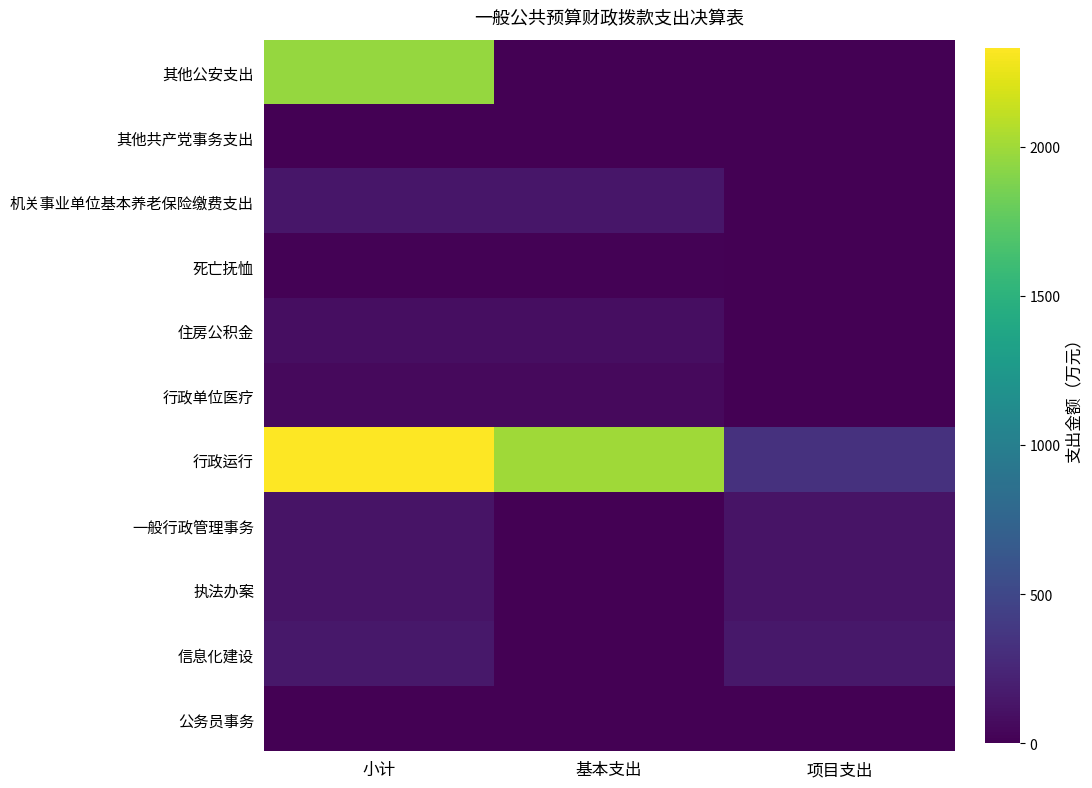

Reading right to left, extract all data points from this chart.

其他公安支出: 项目支出=0.0	基本支出=0.0	小计=1962.7
其他共产党事务支出: 项目支出=0.0	基本支出=0.8	小计=0.8
机关事业单位基本养老保险缴费支出: 项目支出=0.0	基本支出=137.3	小计=137.3
死亡抚恤: 项目支出=0.0	基本支出=17.2	小计=17.2
住房公积金: 项目支出=0.0	基本支出=85.1	小计=85.1
行政单位医疗: 项目支出=0.0	基本支出=57.9	小计=57.9
行政运行: 项目支出=335.1	基本支出=1996.9	小计=2332.1
一般行政管理事务: 项目支出=123.1	基本支出=0.0	小计=123.1
执法办案: 项目支出=124.8	基本支出=0.0	小计=124.8
信息化建设: 项目支出=149.2	基本支出=0.0	小计=149.2
公务员事务: 项目支出=0.0	基本支出=1.9	小计=1.9